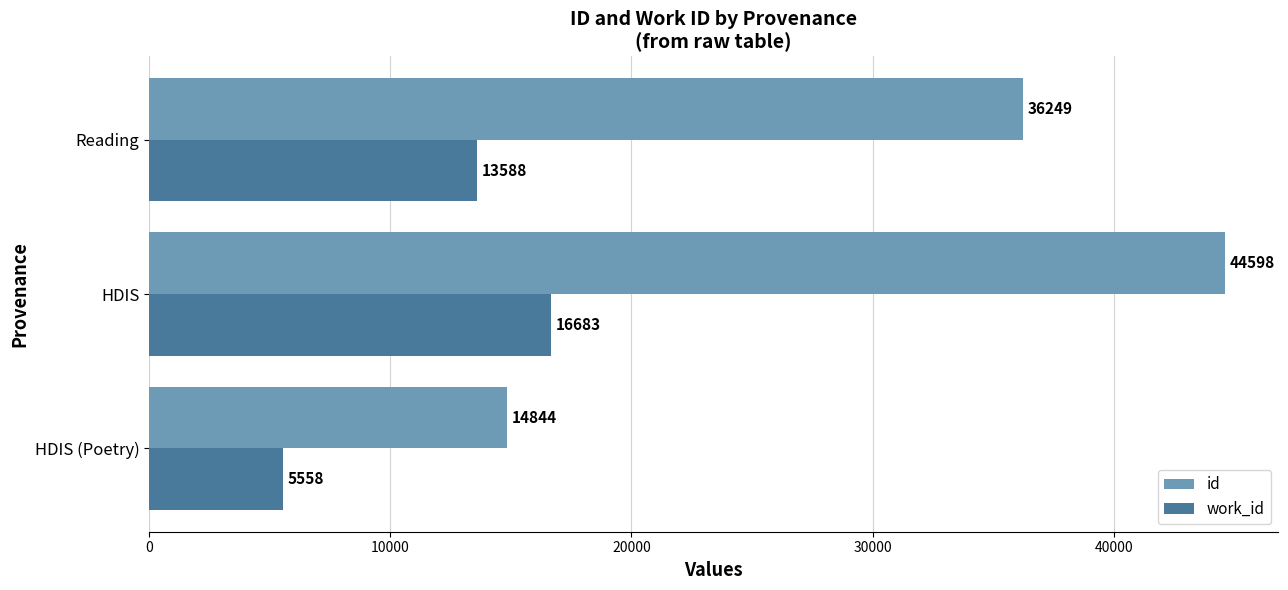

Which series changed the most between HDIS (Poetry) and HDIS?

id